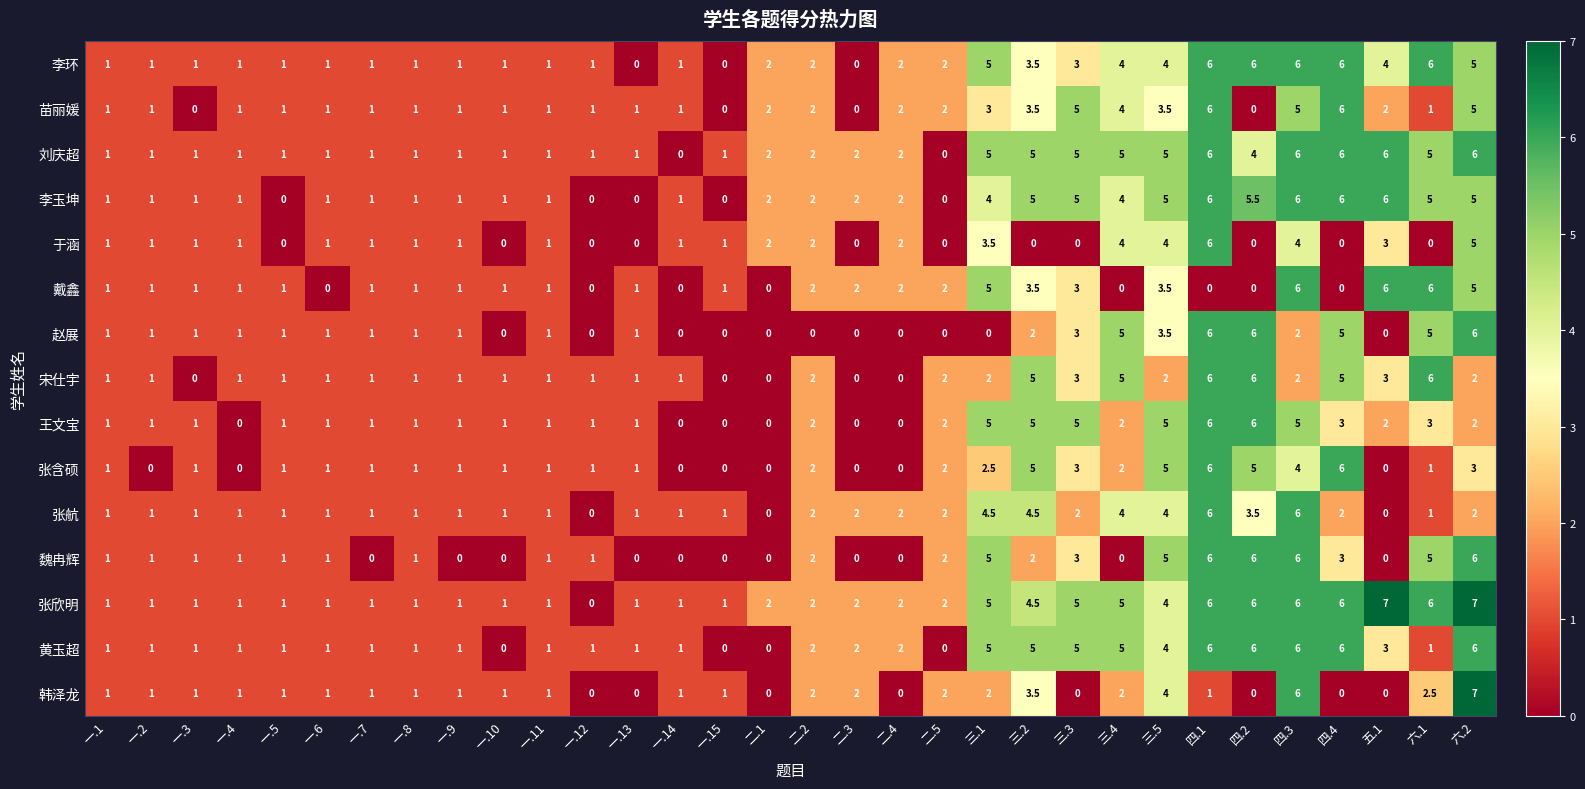

The value of 李玉坤 at 六.1 is 2.2. True or false?

False